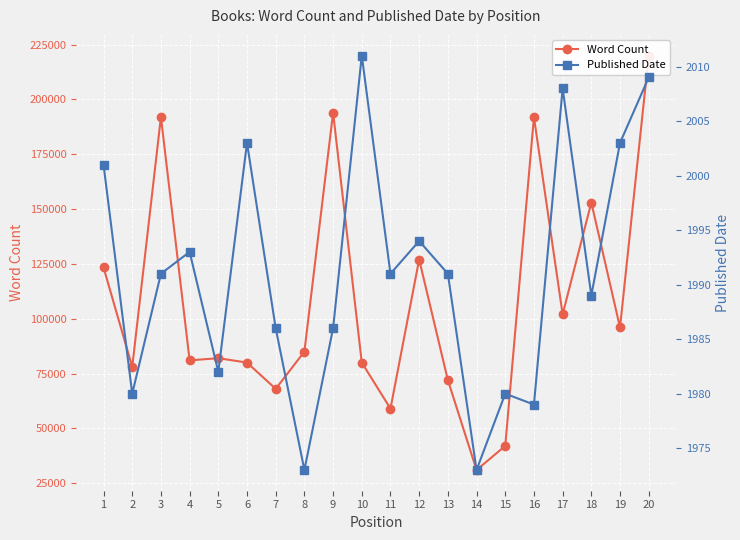

How many lines are shown in the chart?

2